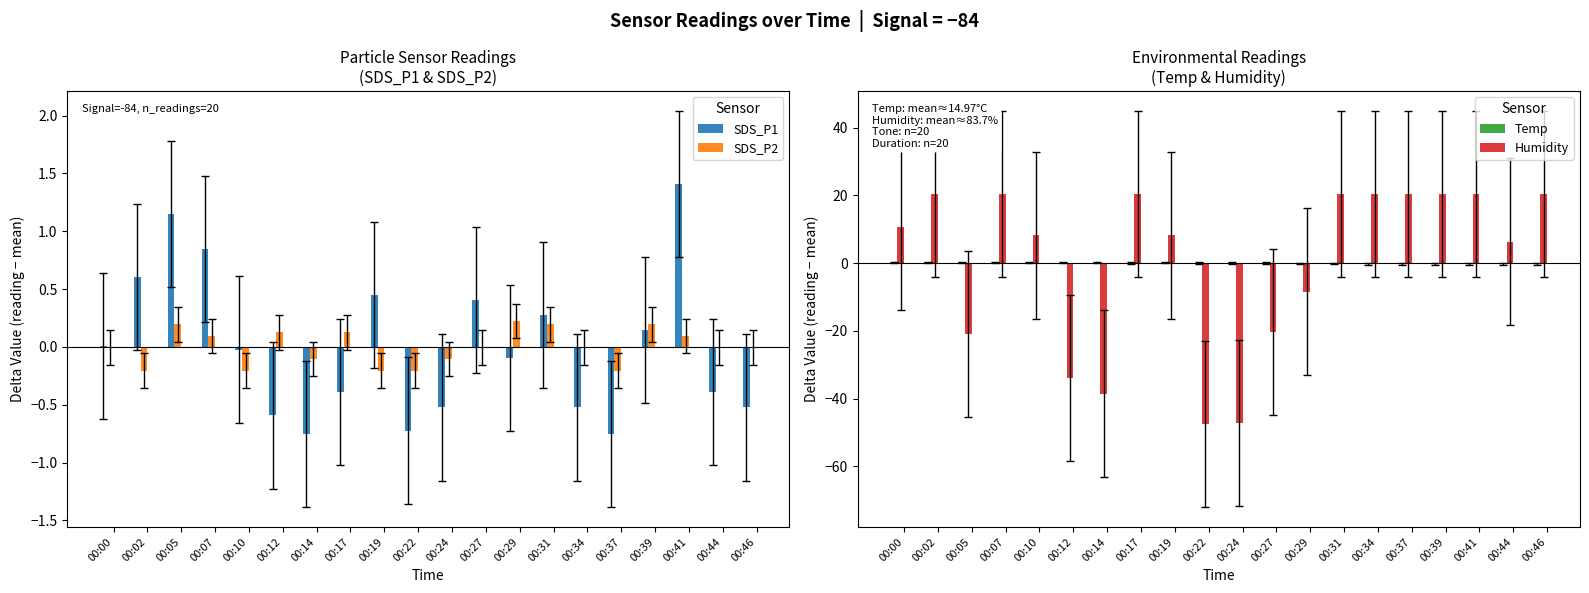

The value of SDS_P2 at 00:10 is -0.2. True or false?

True